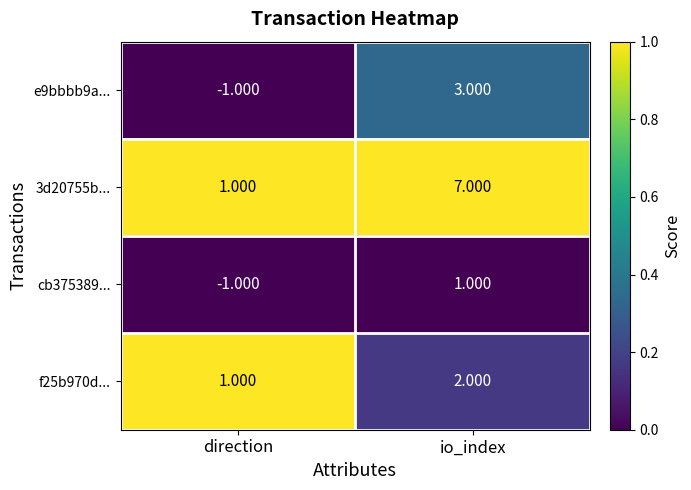

List the labels in order of 3d20755b... value, largest first.

io_index, direction